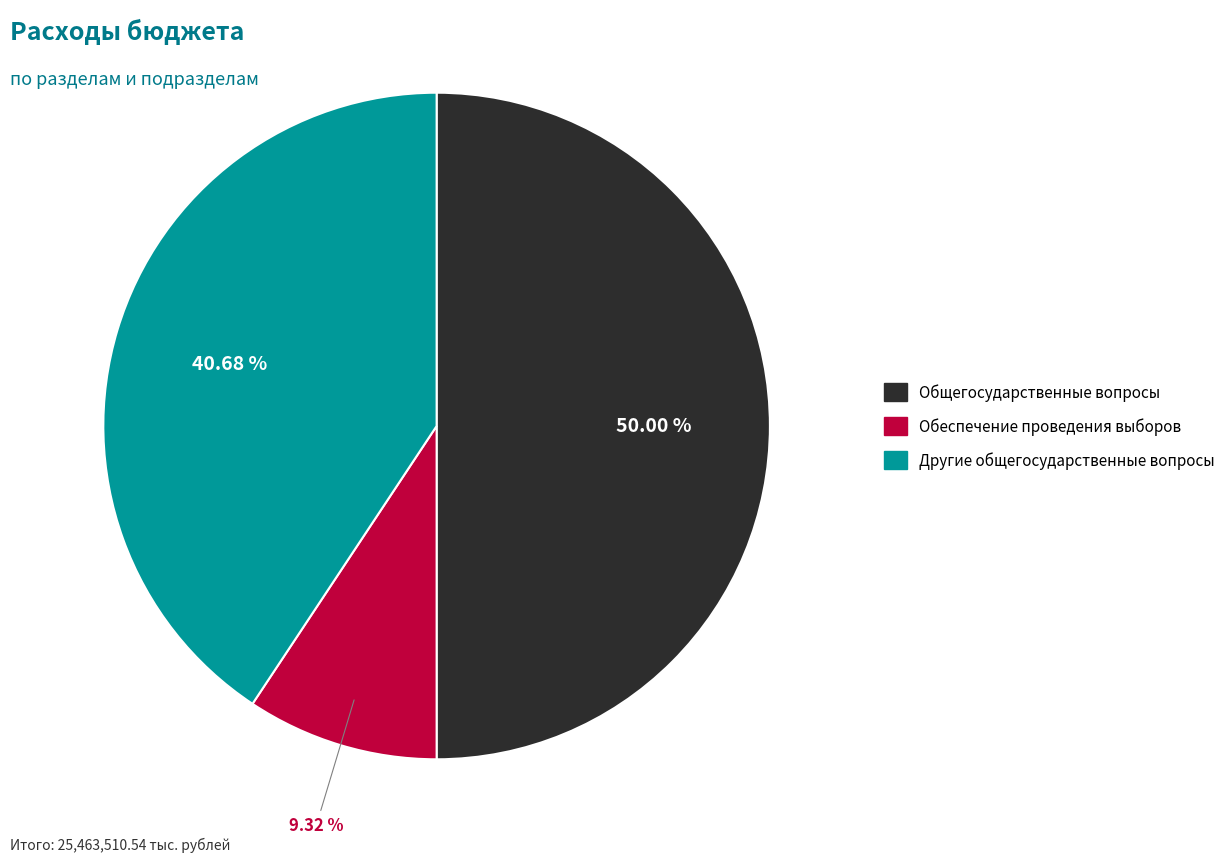

To the nearest percent, what is the difference between the largest and smallest slice percentages?

41%